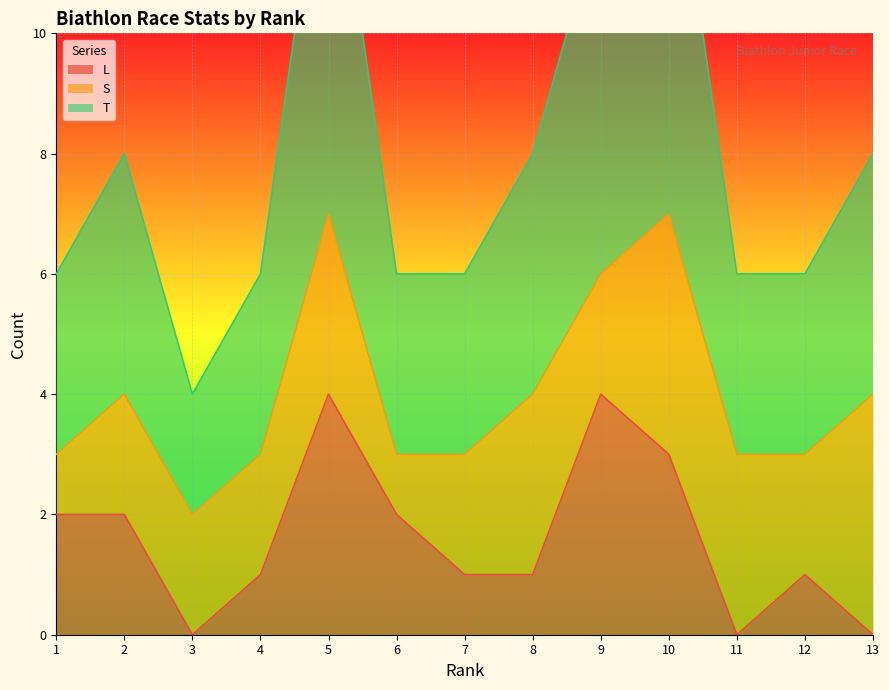

What is the difference between the L values at 7 and 6?

1